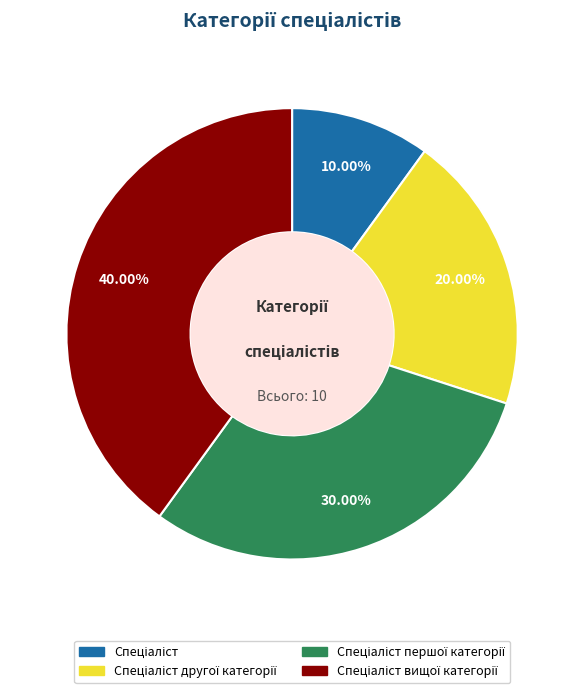

Is there a majority slice in this chart?

No